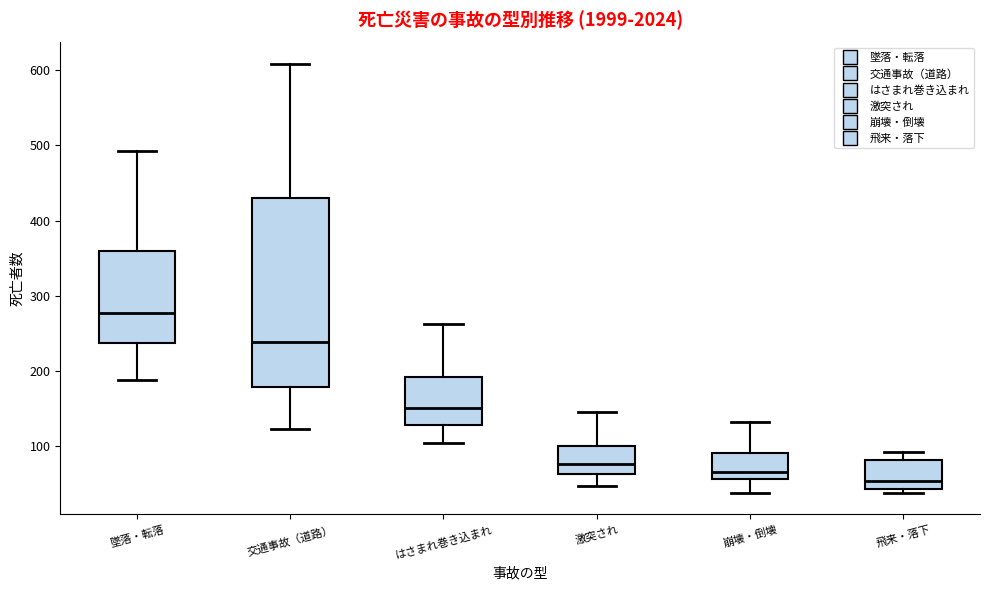

Reading left to right, read every box against the y-axis: the position of its median line, the range the box covers, and the ends of its whiskers. The values are not printed on the chart, so give them approximately, as read against the axis.

墜落・転落: median 280, box 240 to 360, whiskers 190 to 490
交通事故（道路）: median 240, box 180 to 430, whiskers 120 to 610
はさまれ巻き込まれ: median 150, box 130 to 190, whiskers 100 to 260
激突され: median 80, box 60 to 100, whiskers 50 to 150
崩壊・倒壊: median 70, box 60 to 90, whiskers 40 to 130
飛来・落下: median 50, box 40 to 80, whiskers 40 (just below the box's lower edge) to 90